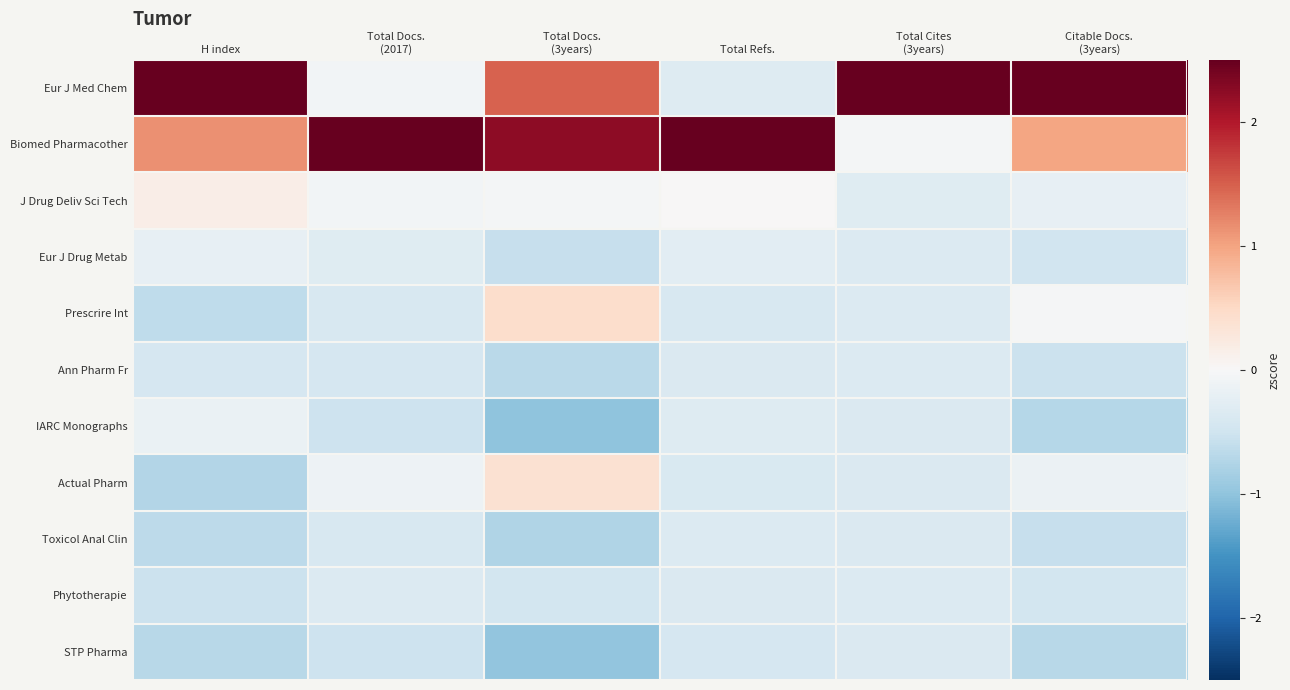

Reading right to left, list all the values displayed in this chart.

Eur J Med Chem: Citable Docs.
(3years)=2.8	Total Cites
(3years)=3.2	Total Refs.=-0.3	Total Docs.
(3years)=1.5	Total Docs.
(2017)=-0.1	H index=2.7
Biomed Pharmacother: Citable Docs.
(3years)=1.0	Total Cites
(3years)=-0.1	Total Refs.=3.1	Total Docs.
(3years)=2.2	Total Docs.
(2017)=3.1	H index=1.1
J Drug Deliv Sci Tech: Citable Docs.
(3years)=-0.2	Total Cites
(3years)=-0.3	Total Refs.=0.0	Total Docs.
(3years)=-0.1	Total Docs.
(2017)=-0.1	H index=0.2
Eur J Drug Metab: Citable Docs.
(3years)=-0.5	Total Cites
(3years)=-0.3	Total Refs.=-0.3	Total Docs.
(3years)=-0.6	Total Docs.
(2017)=-0.3	H index=-0.2
Prescrire Int: Citable Docs.
(3years)=-0.0	Total Cites
(3years)=-0.3	Total Refs.=-0.4	Total Docs.
(3years)=0.4	Total Docs.
(2017)=-0.4	H index=-0.6
Ann Pharm Fr: Citable Docs.
(3years)=-0.5	Total Cites
(3years)=-0.3	Total Refs.=-0.4	Total Docs.
(3years)=-0.7	Total Docs.
(2017)=-0.4	H index=-0.4
IARC Monographs: Citable Docs.
(3years)=-0.7	Total Cites
(3years)=-0.4	Total Refs.=-0.3	Total Docs.
(3years)=-1.0	Total Docs.
(2017)=-0.5	H index=-0.2
Actual Pharm: Citable Docs.
(3years)=-0.1	Total Cites
(3years)=-0.4	Total Refs.=-0.4	Total Docs.
(3years)=0.4	Total Docs.
(2017)=-0.1	H index=-0.7
Toxicol Anal Clin: Citable Docs.
(3years)=-0.6	Total Cites
(3years)=-0.4	Total Refs.=-0.3	Total Docs.
(3years)=-0.7	Total Docs.
(2017)=-0.4	H index=-0.6
Phytotherapie: Citable Docs.
(3years)=-0.5	Total Cites
(3years)=-0.4	Total Refs.=-0.4	Total Docs.
(3years)=-0.5	Total Docs.
(2017)=-0.3	H index=-0.5
STP Pharma: Citable Docs.
(3years)=-0.7	Total Cites
(3years)=-0.4	Total Refs.=-0.4	Total Docs.
(3years)=-1.0	Total Docs.
(2017)=-0.5	H index=-0.7